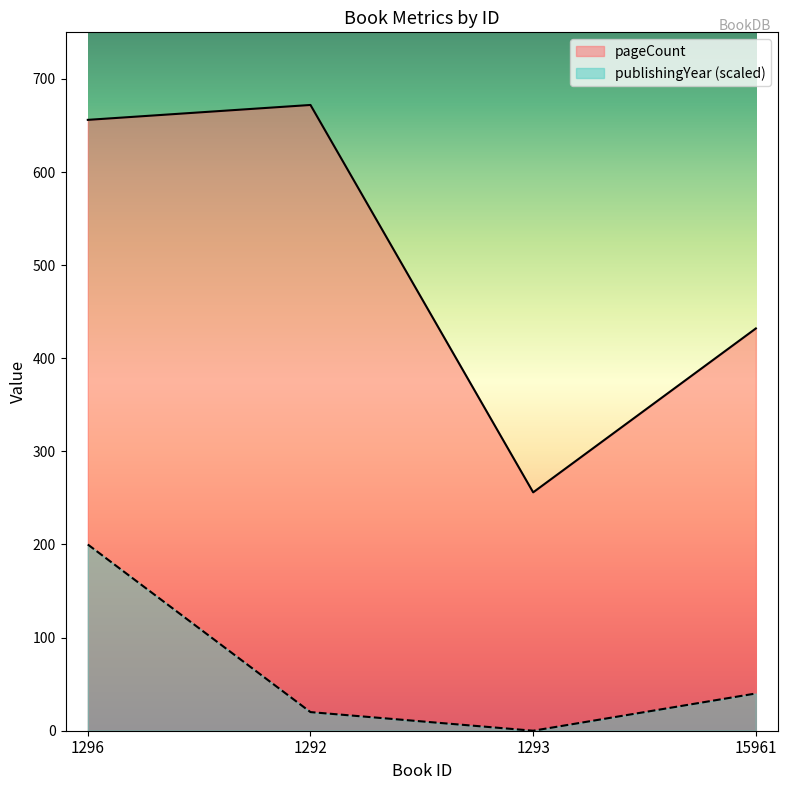

How many values in the pageCount series exceed 656?

1